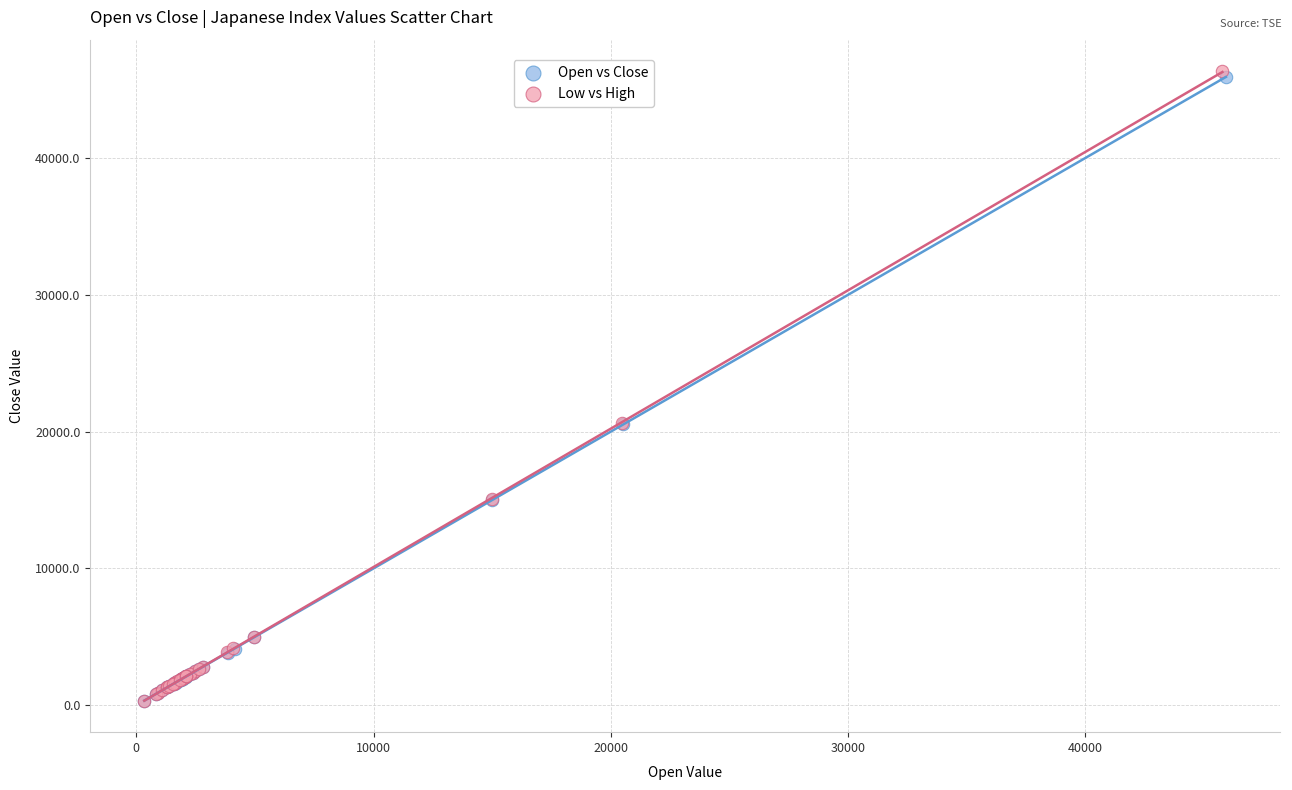

Which series has the largest Y range (max minus min)?

Low vs High